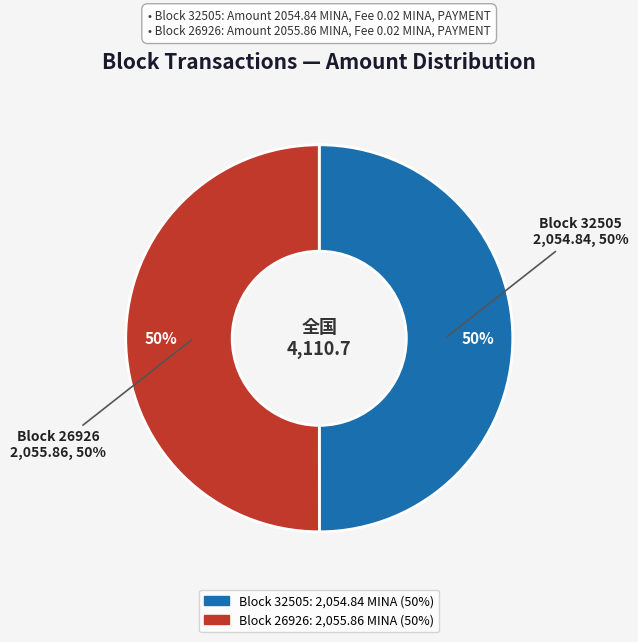

Does 26926 represent more than half of the total?

Yes